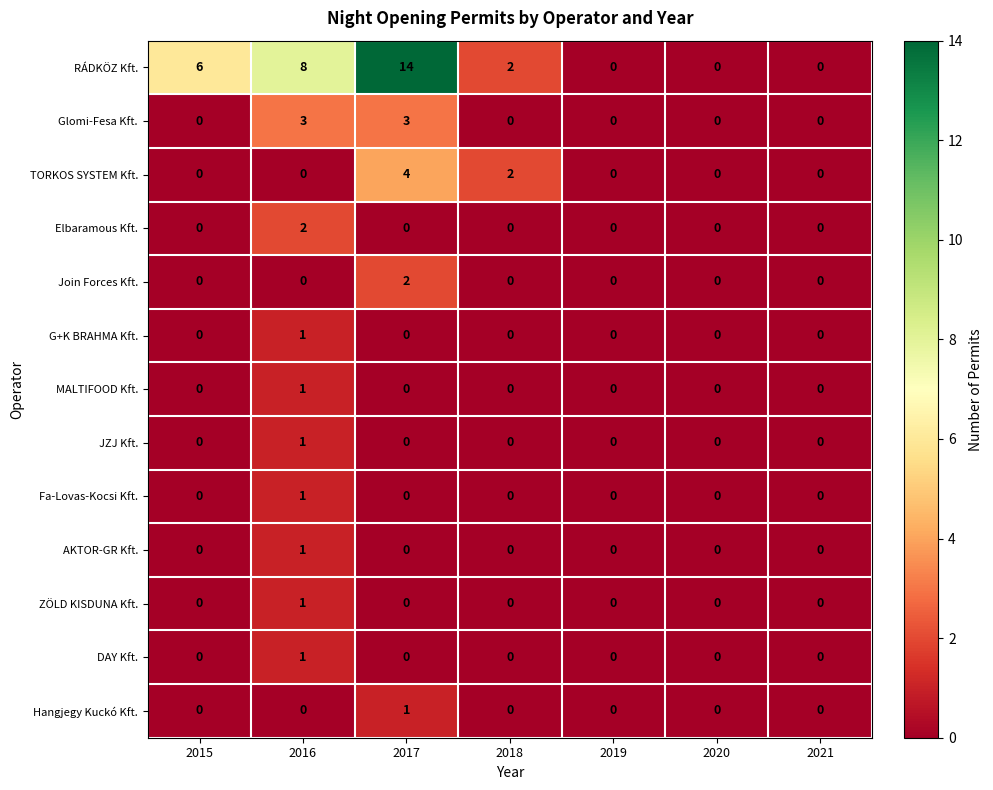

Is it true that Fa-Lovas-Kocsi Kft. equals 0 at 2021?

True